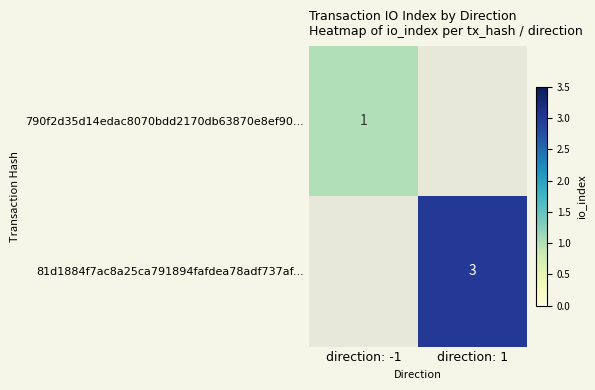

Is it true that 81d1884f7ac8a25ca791894fafdea78adf737af... equals 5 at direction: 1?

False